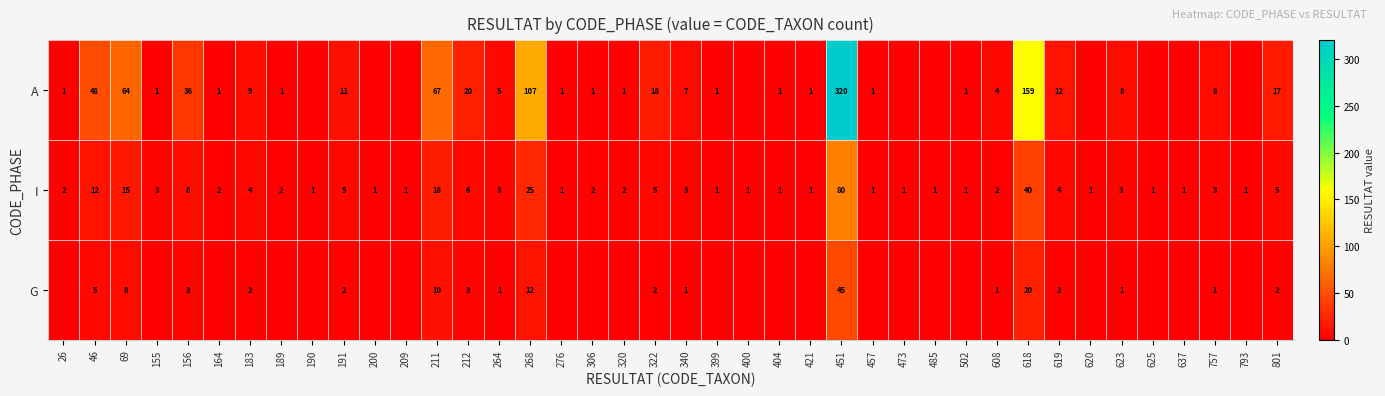

At 608, list the series in order from smallest to largest.

G, I, A